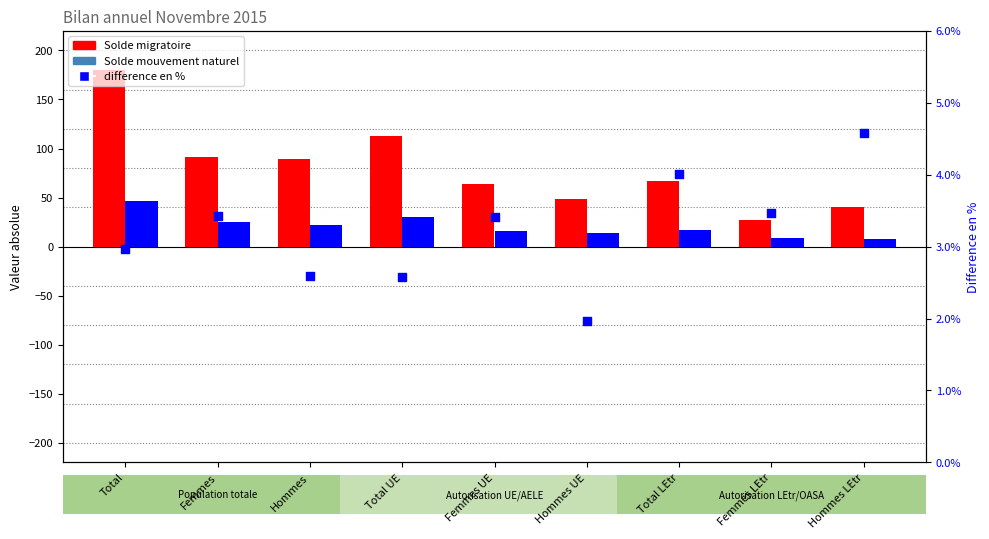

At how many categories does at least one series exceed 177?

1